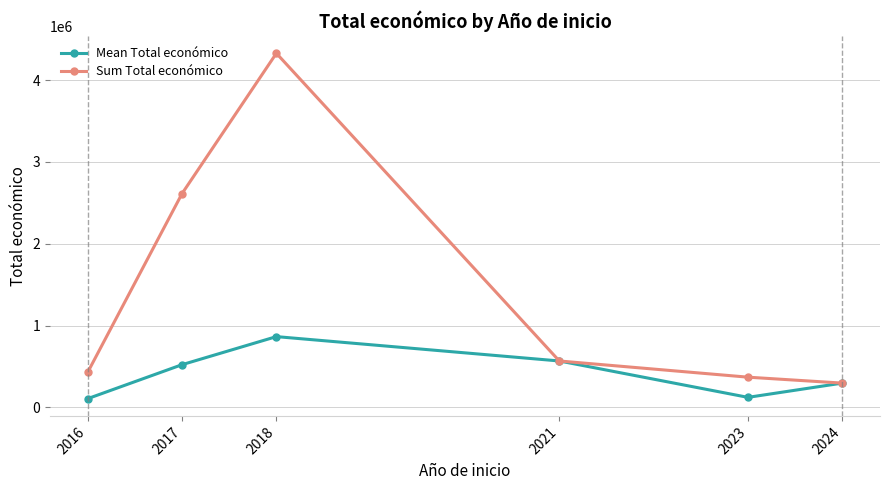

What is the difference between the Mean Total económico values at 2024 and 2016?

189824.5